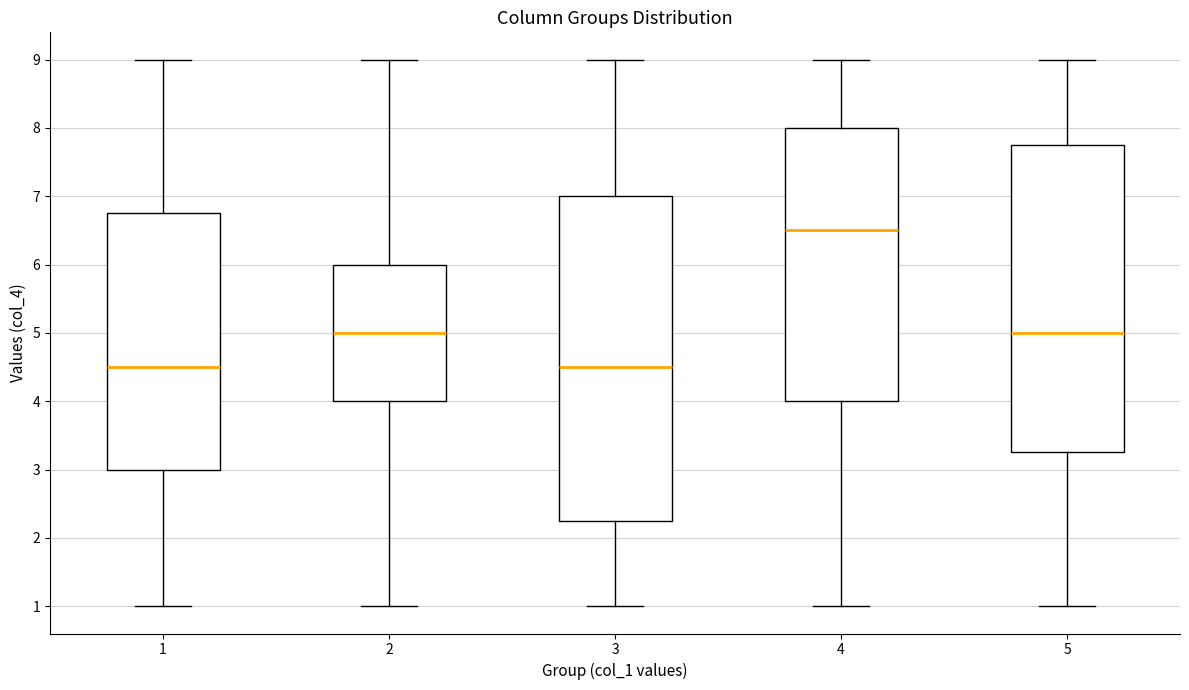

Where does the median line of the box at x = 2 sit on the y-axis? The values are not printed on the chart, so give them approximately, as read against the axis.

5.0